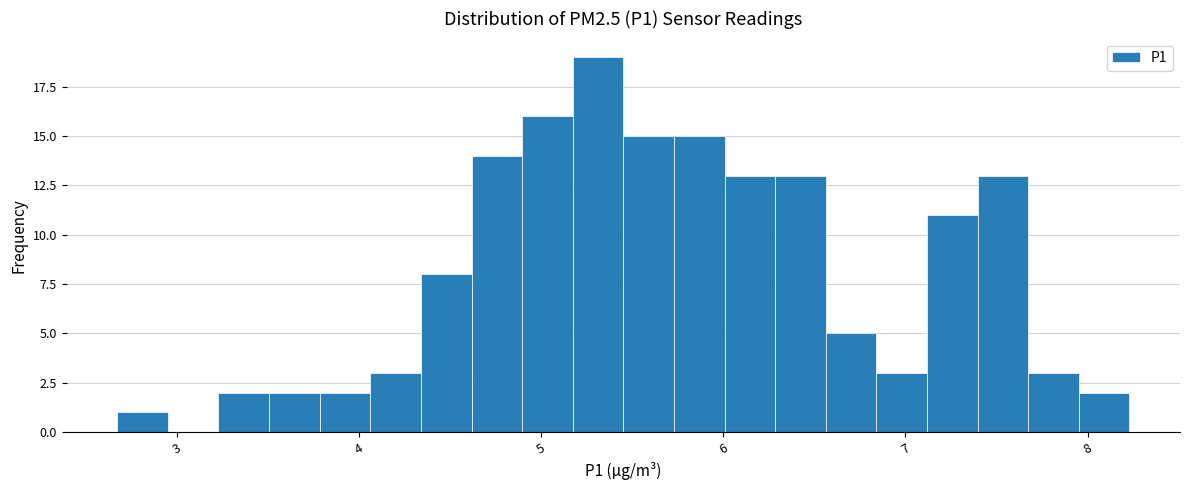

Read against the x-axis, roughly where is the centre of the tallest bar?

5.3